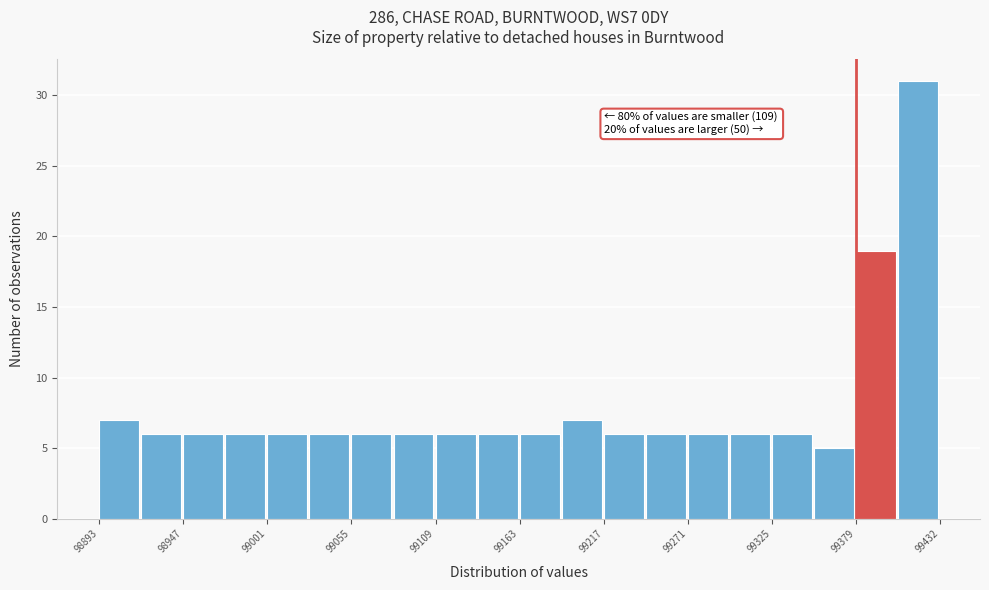

Around what value on the x-axis is the tallest bar? Give the approximate position of its centre, as read against the axis.

99420